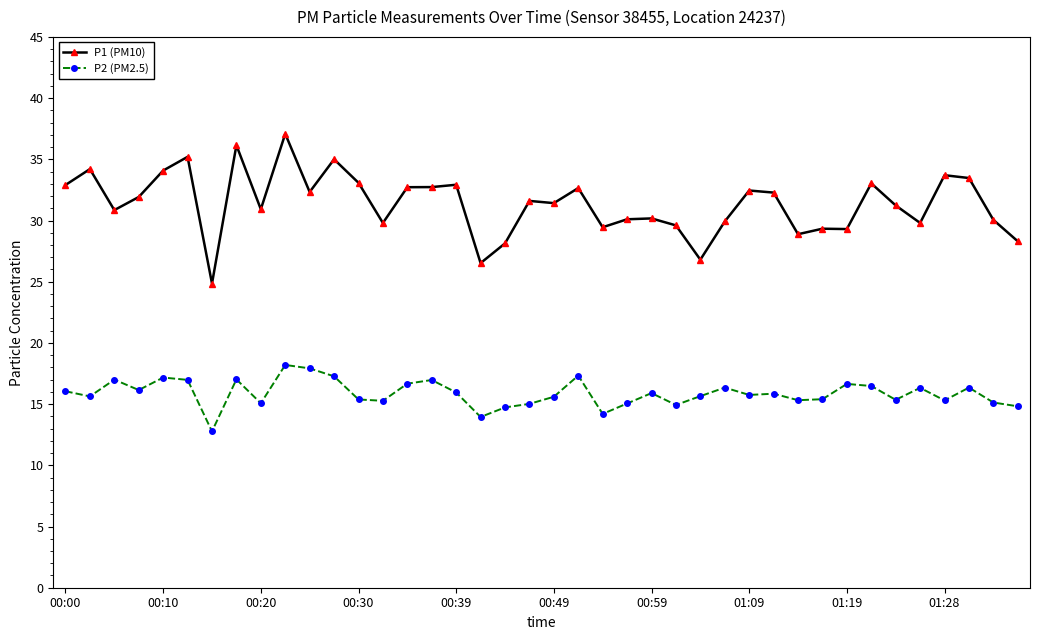

What is the maximum value for P2 (PM2.5)?

18.2